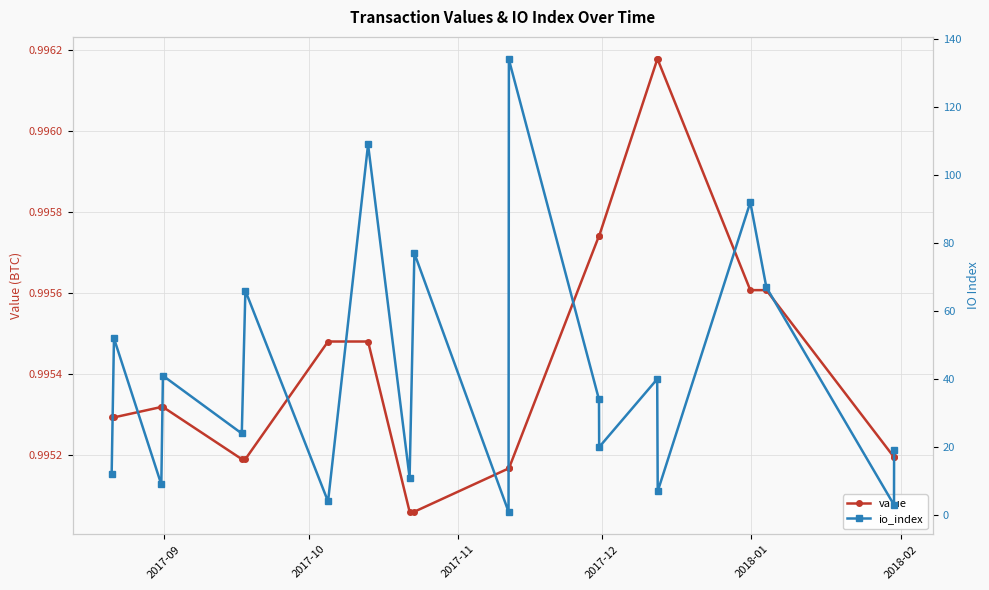

Reading right to left, extract all data points from this chart.

value: 1.0	1.0	1.0	1.0	1.0	1.0	1.0	1.0	1.0	1.0	1.0	1.0	1.0	1.0	1.0	1.0	1.0	1.0	1.0	1.0
io_index: 19.0	3.0	67.0	92.0	7.0	40.0	20.0	34.0	134.0	1.0	77.0	11.0	109.0	4.0	66.0	24.0	41.0	9.0	52.0	12.0